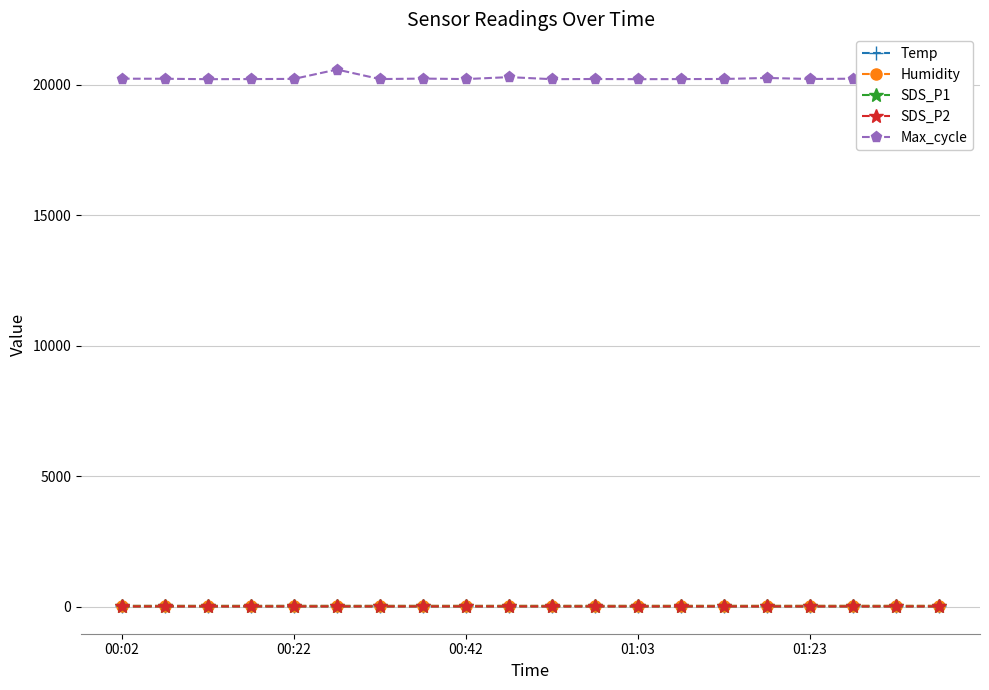

Where is SDS_P1 nearest to the value 2?

14